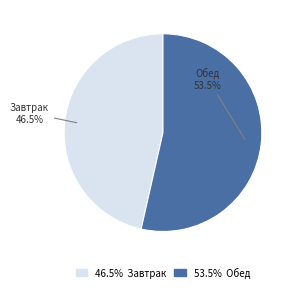

How many segments does this pie chart have?

2